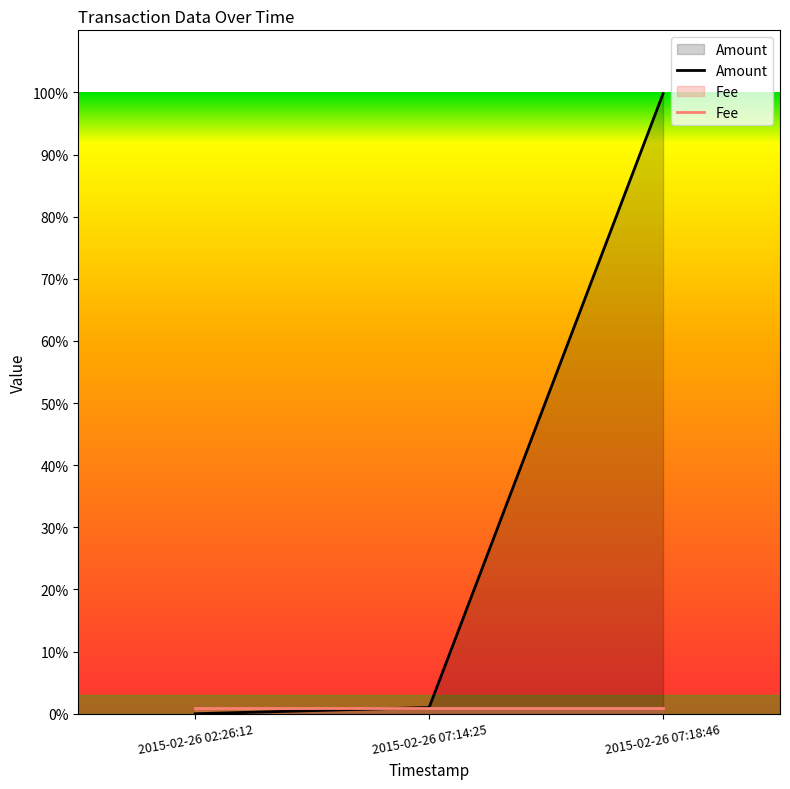

At 2015-02-26 07:18:46, list the series in order from smallest to largest.

Fee, Amount